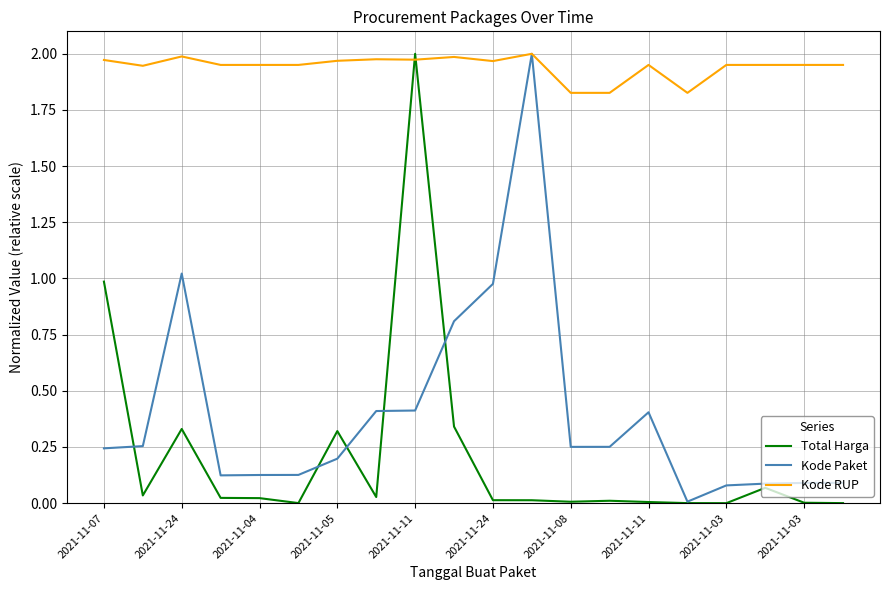

How many times do Total Harga and Kode RUP cross each other?

2